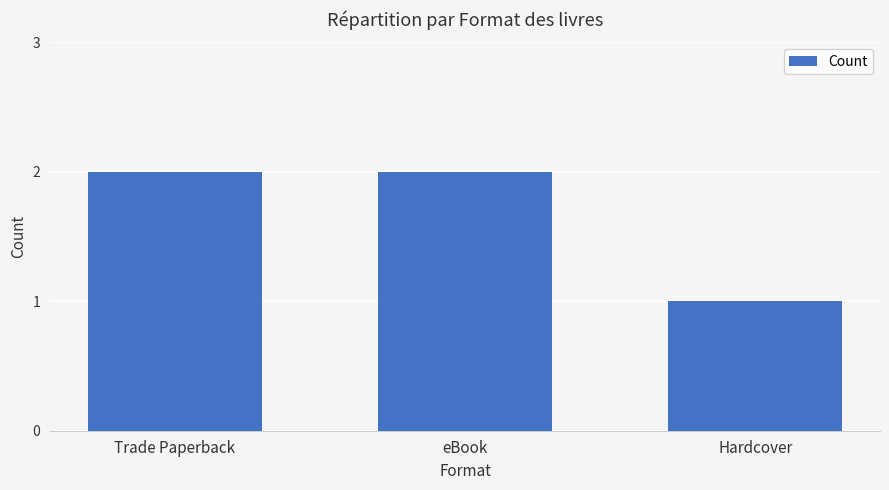

How many data points are less than 2?

1